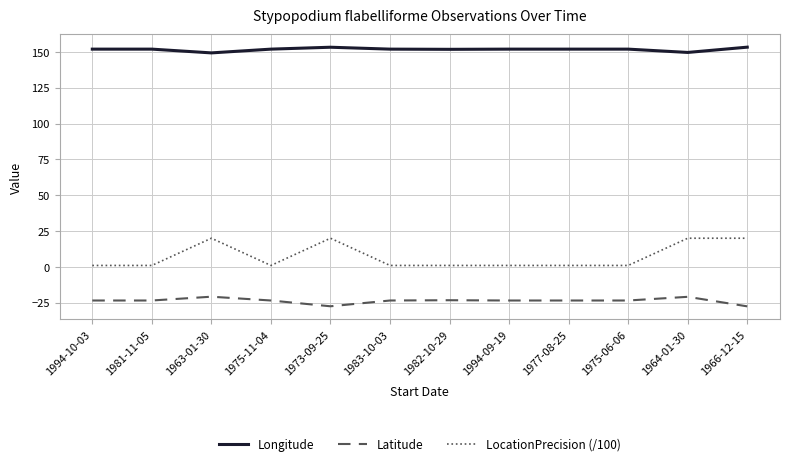

True or false: Longitude and LocationPrecision (/100) cross at least once.

False